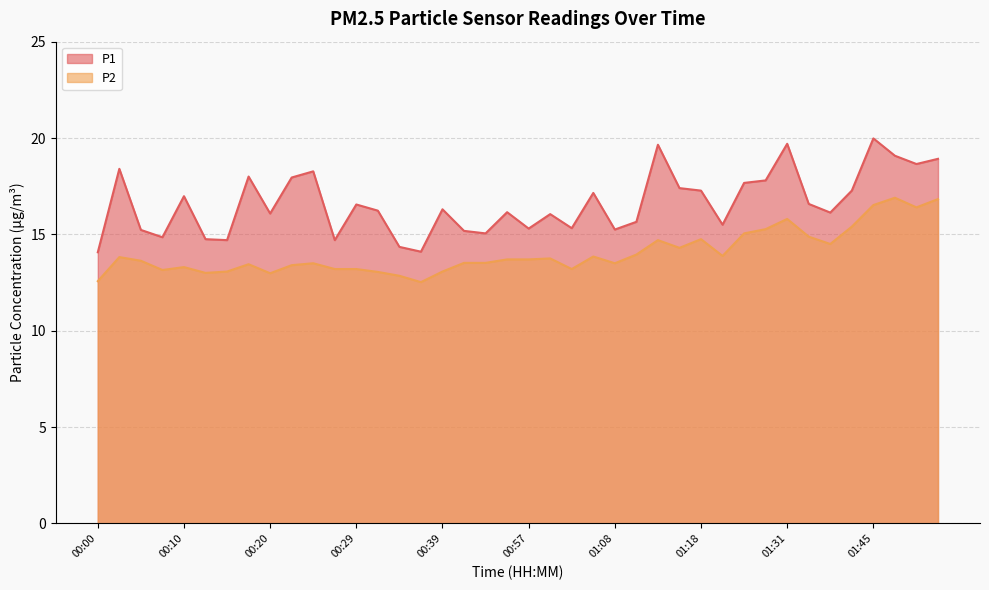

At which category does P2 reach its first local peak?

00:03